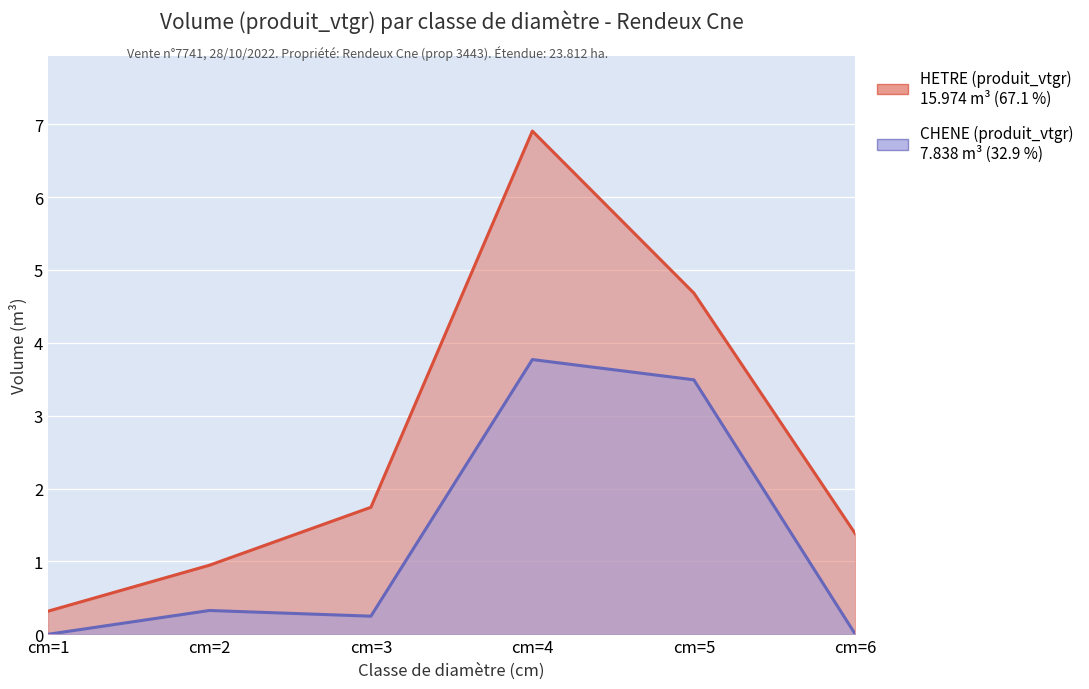

At which category does the chart reach its peak across all series?

cm=4